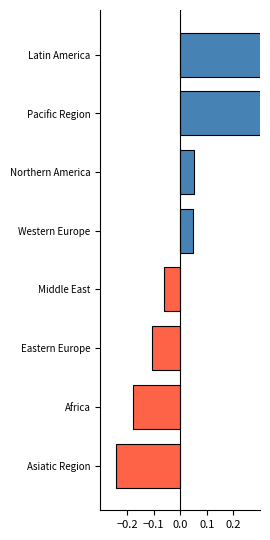

Does the chart contain stacked bars?

No